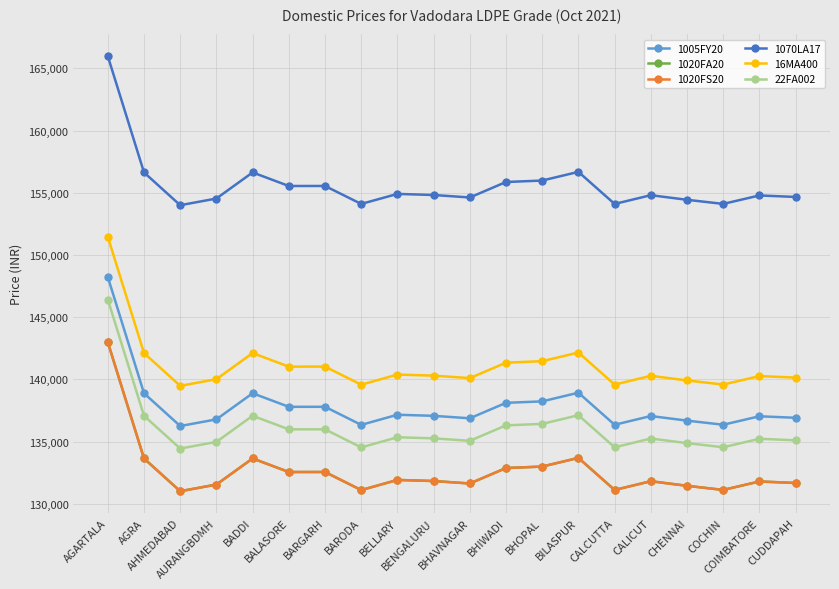

How many lines are shown in the chart?

6